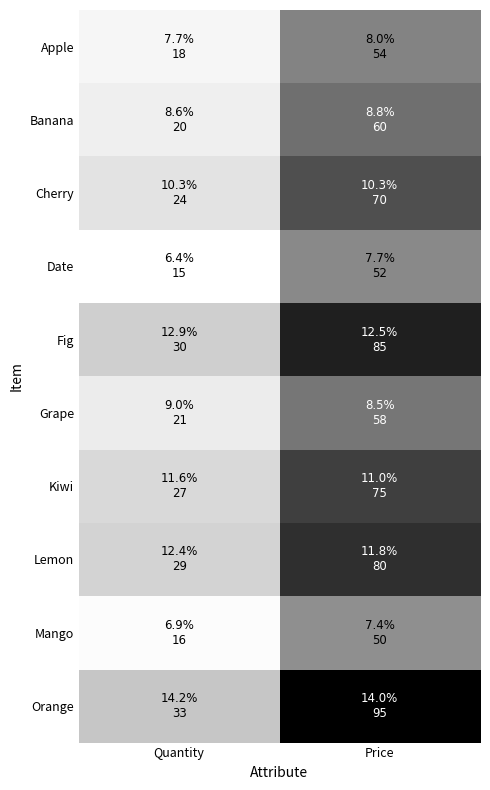

Between Price and Quantity, which is larger?

Price